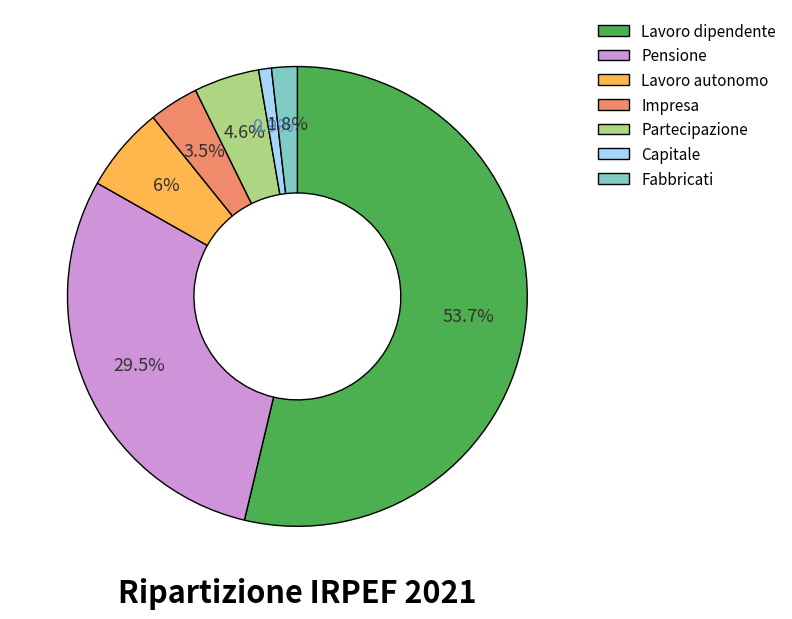

True or false: Pensione accounts for 22% of the total.

False